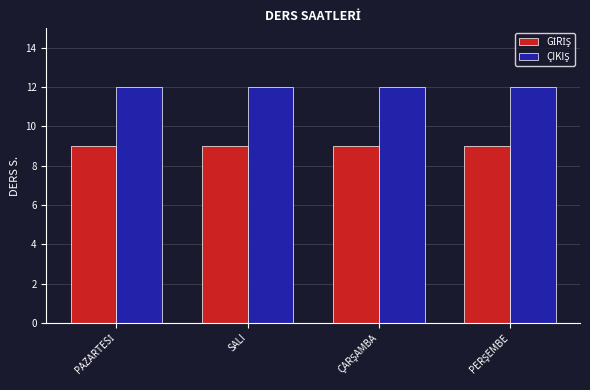

What is the greatest value displayed?

12